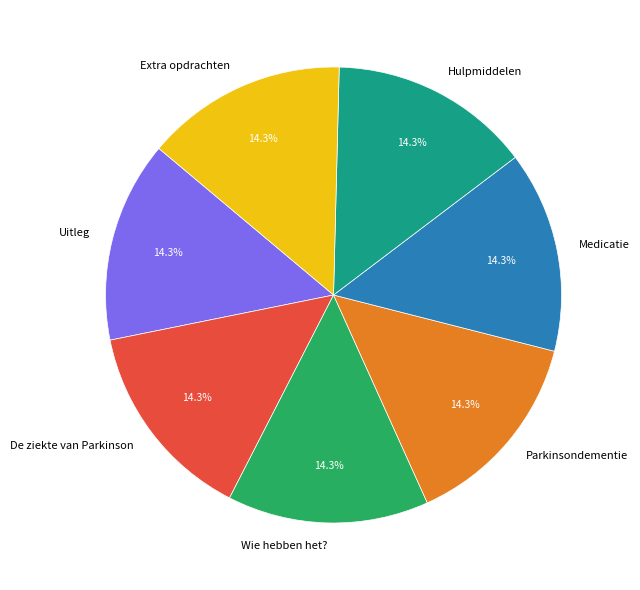

To the nearest percent, what is the average slice percentage?

14%